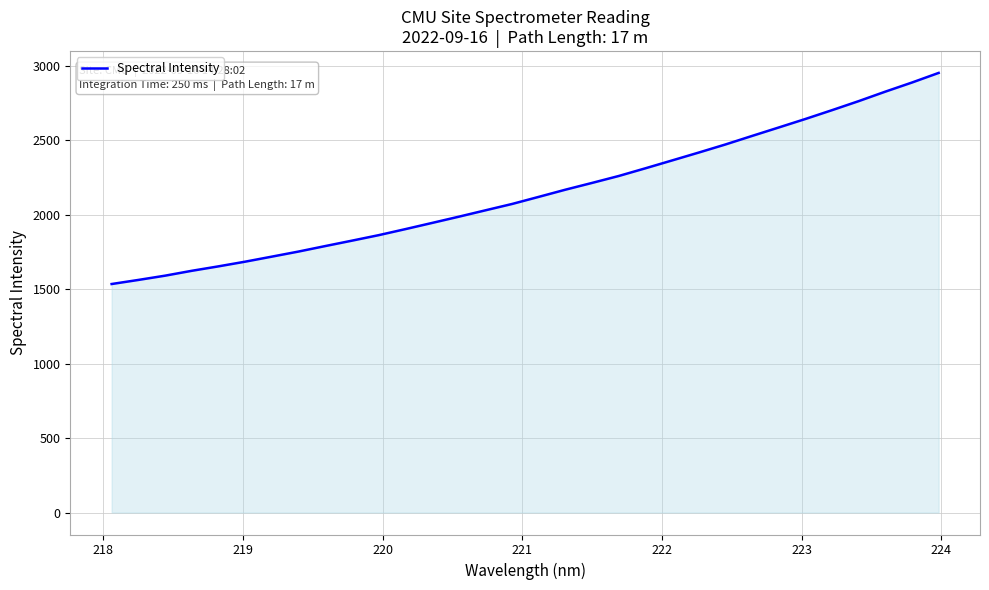

How many lines are shown in the chart?

1